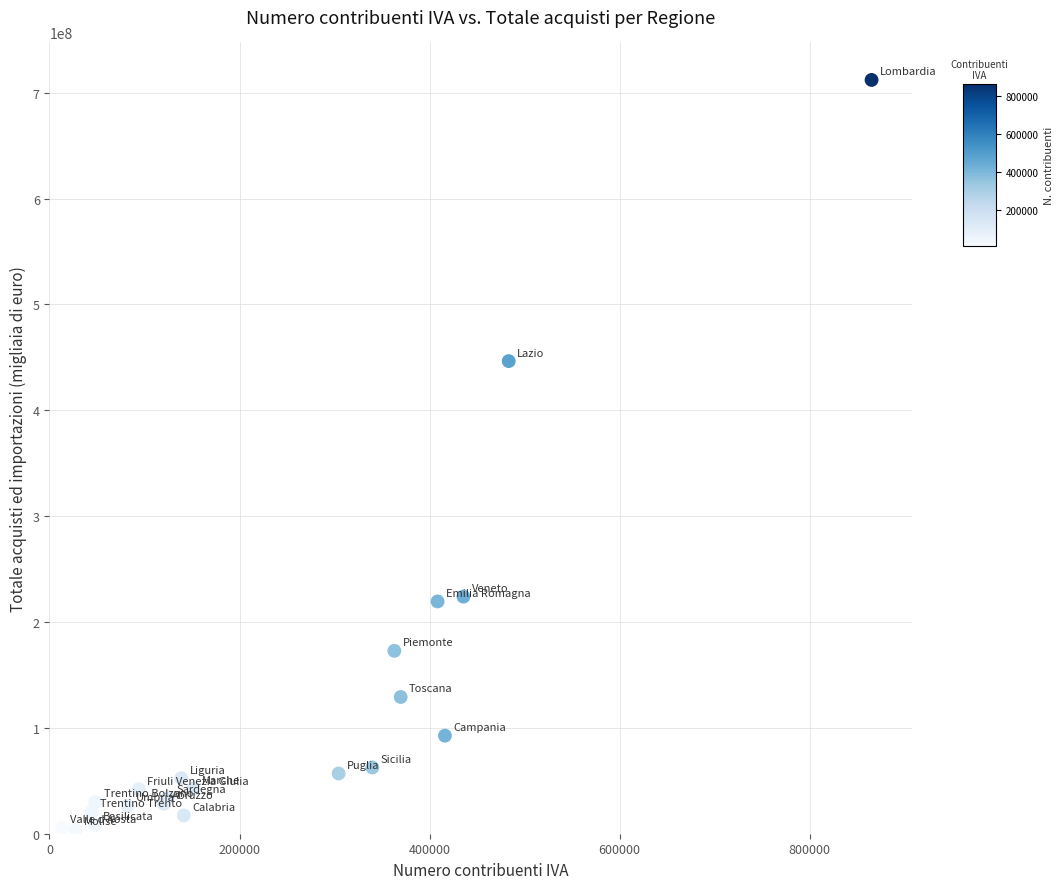

What Y value in the scatter plot is closest to 358010509?

446501977